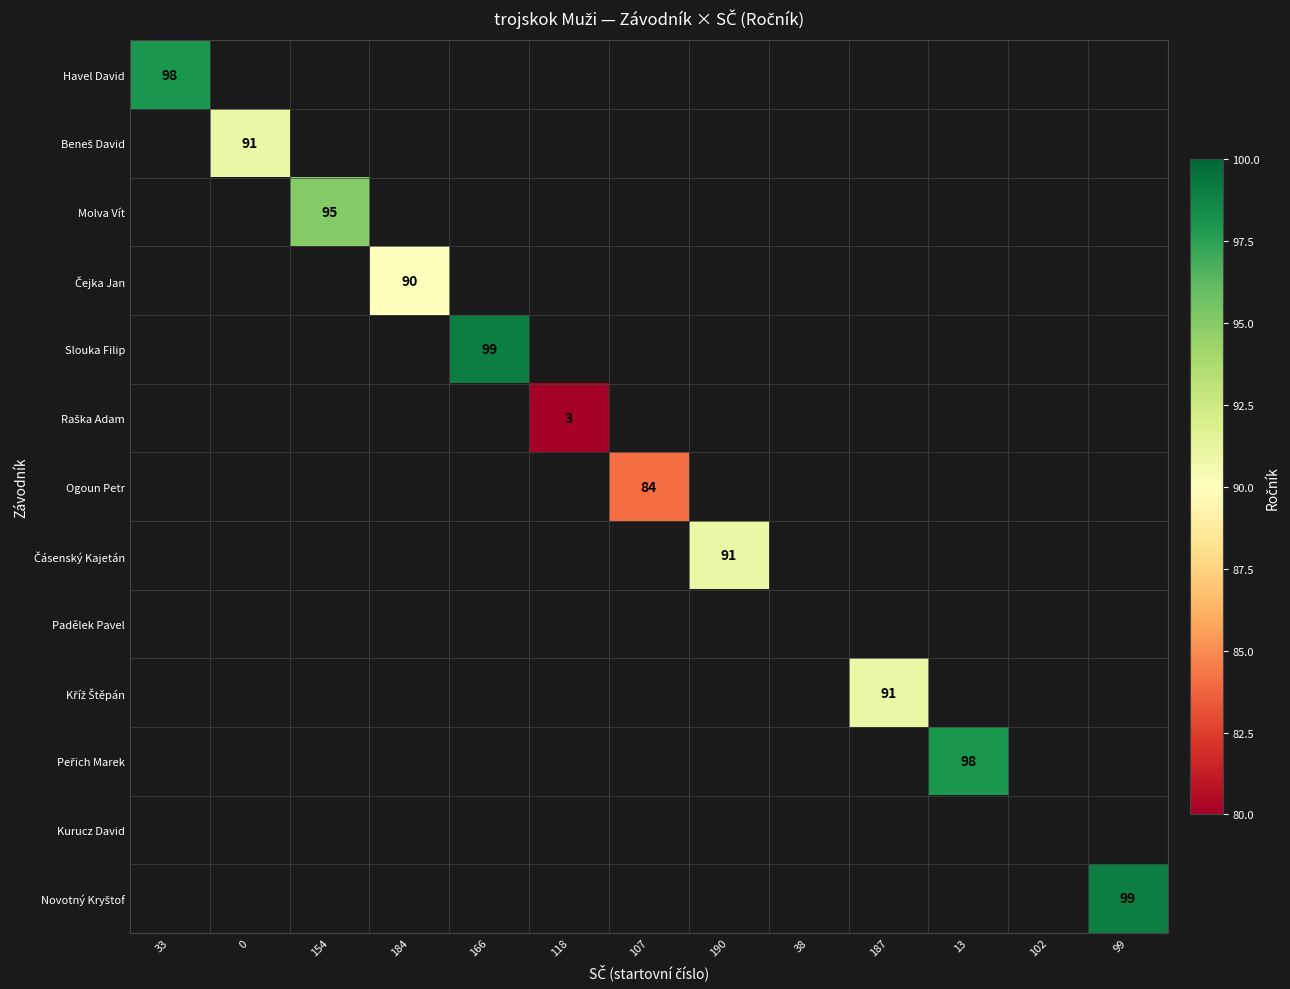

The Havel David series shows 173 at 33. True or false?

False